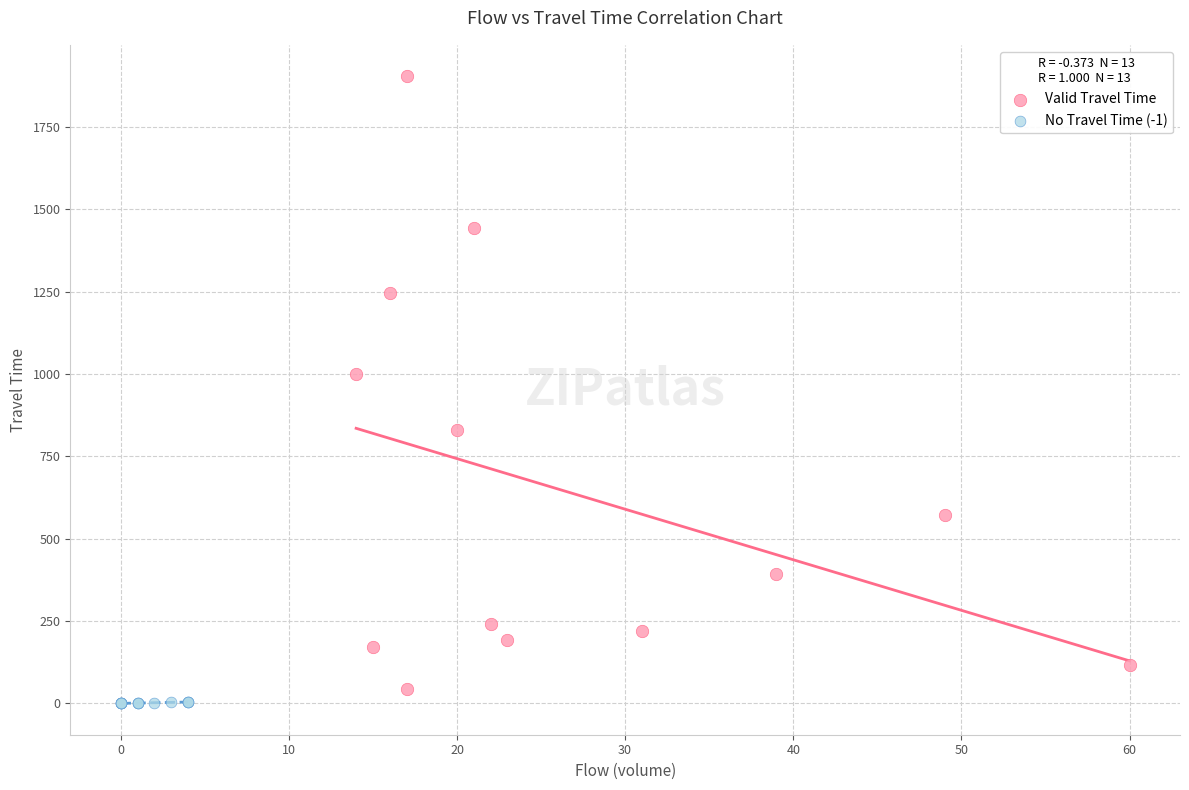

Which series contains the lowest Y value?

No Travel Time (-1)